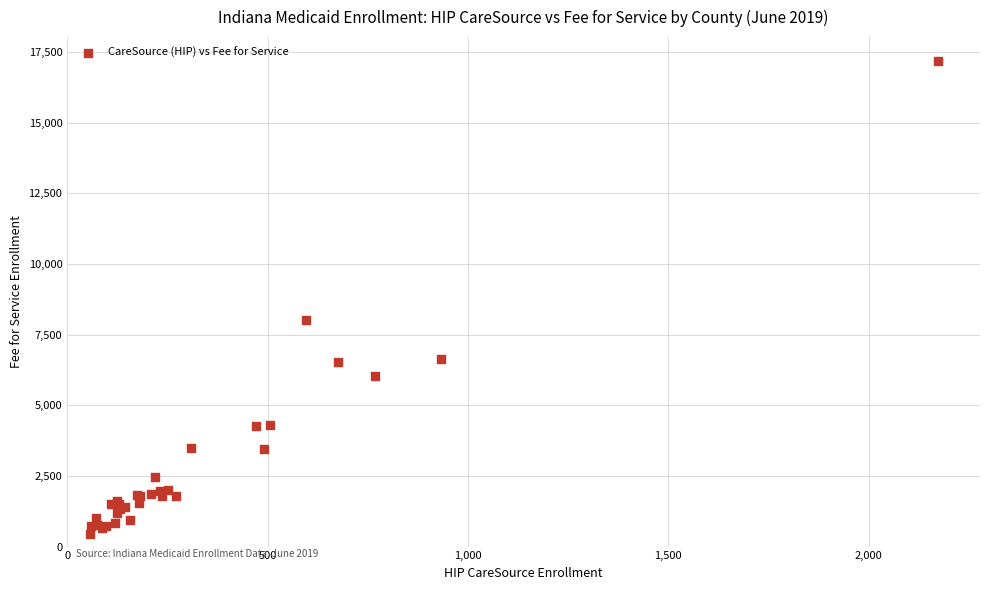

What Y value in the scatter plot is closest to 8817?

7997